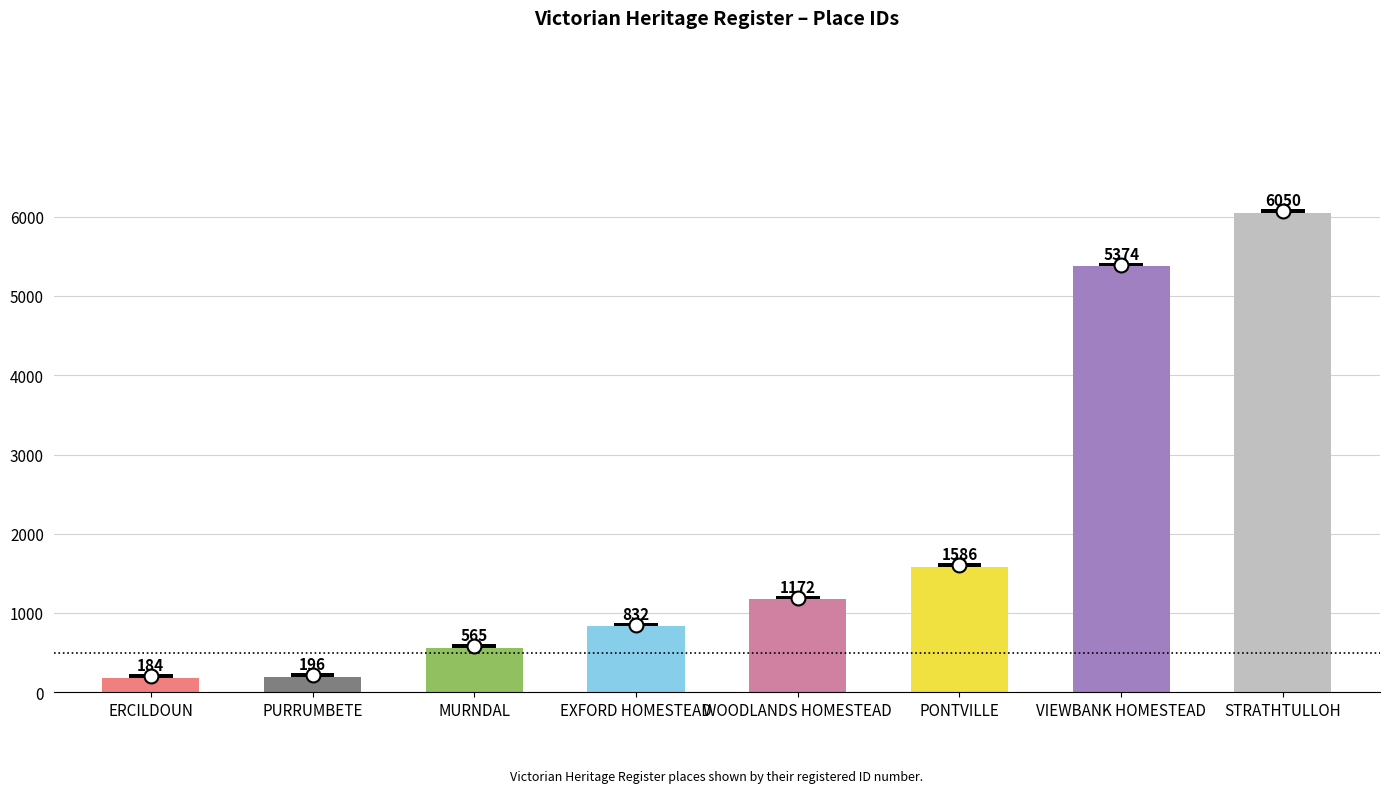

Does the chart contain stacked bars?

No